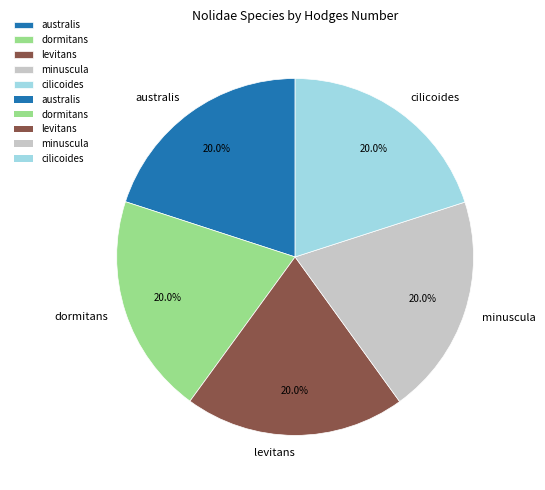

Approximately how many times larger is the value at minuscula compared to dormitans?

1.0